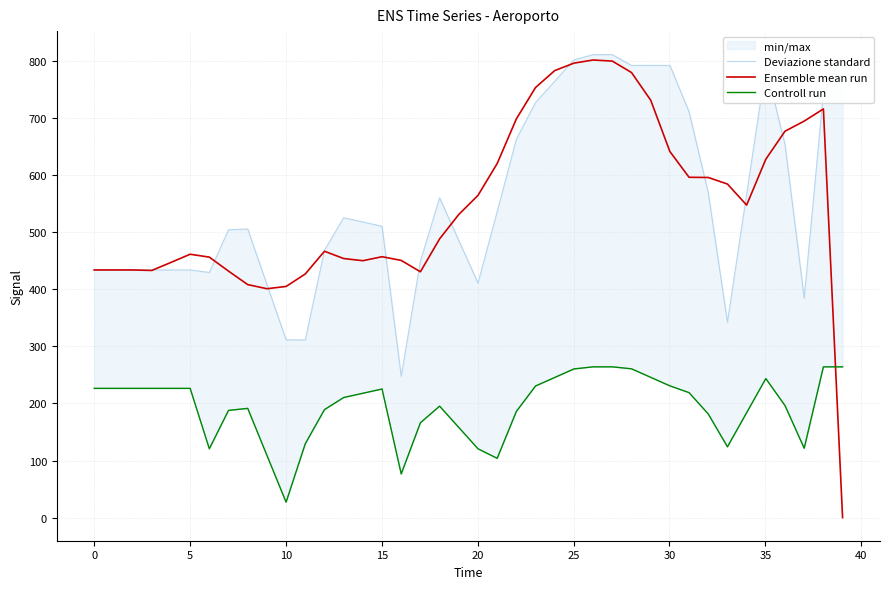

What is the greatest value displayed?

812.0